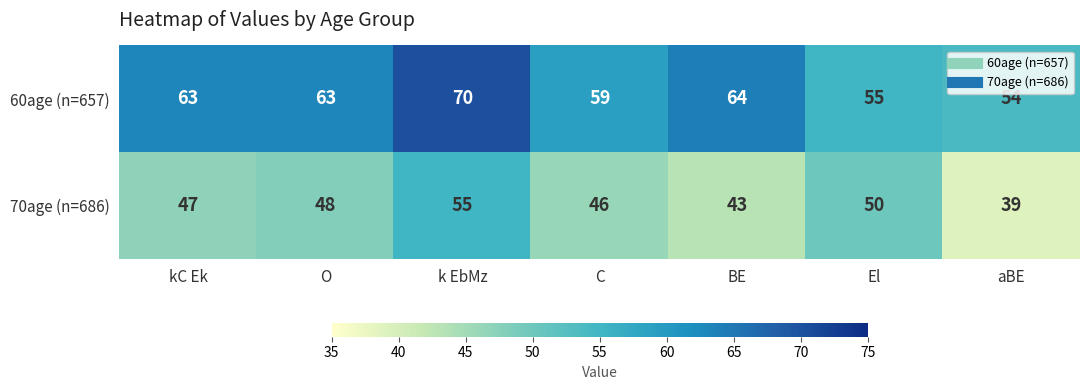

True or false: 60age (n=657) has a value of 112 at k EbMz.

False